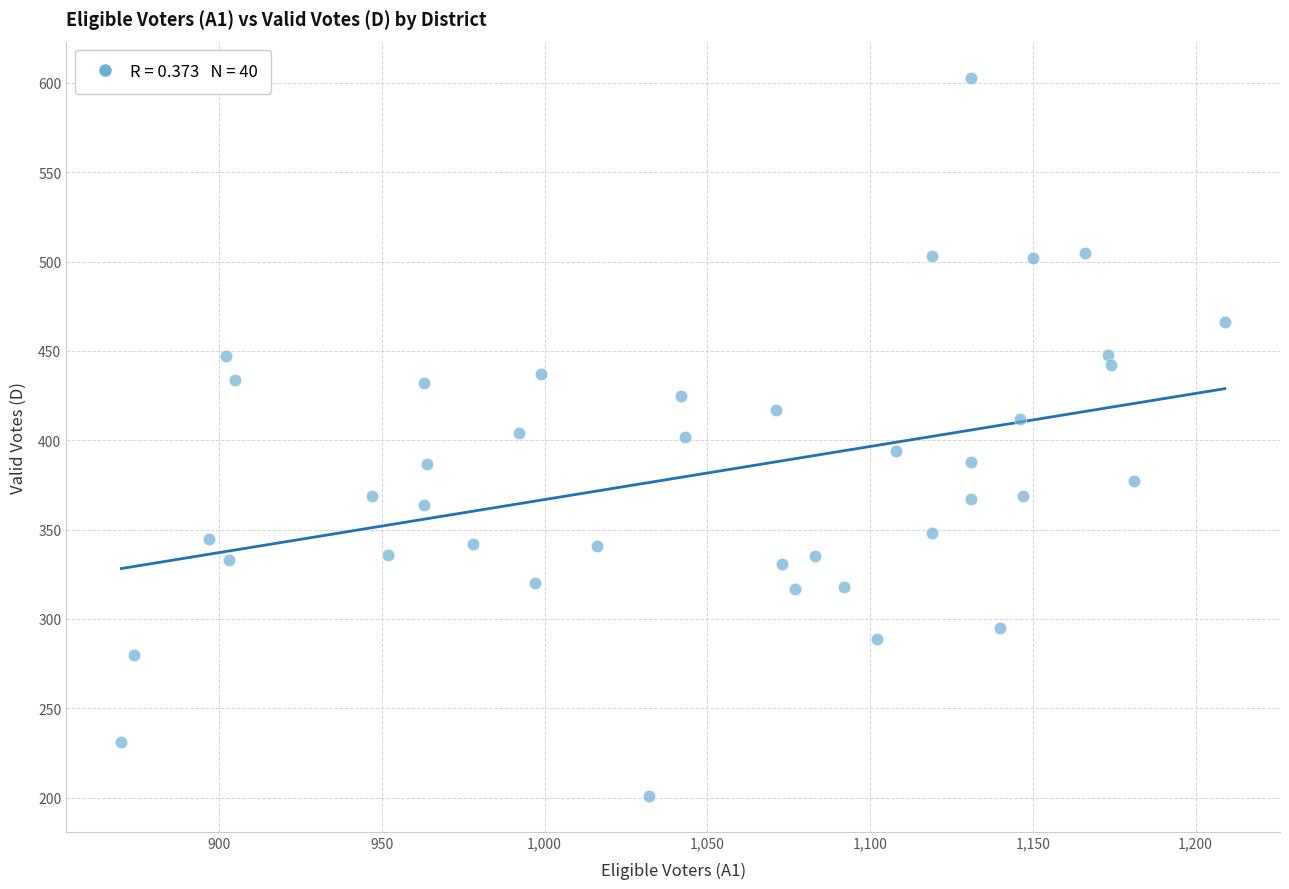

What is the range of X values (max minus min)?

339